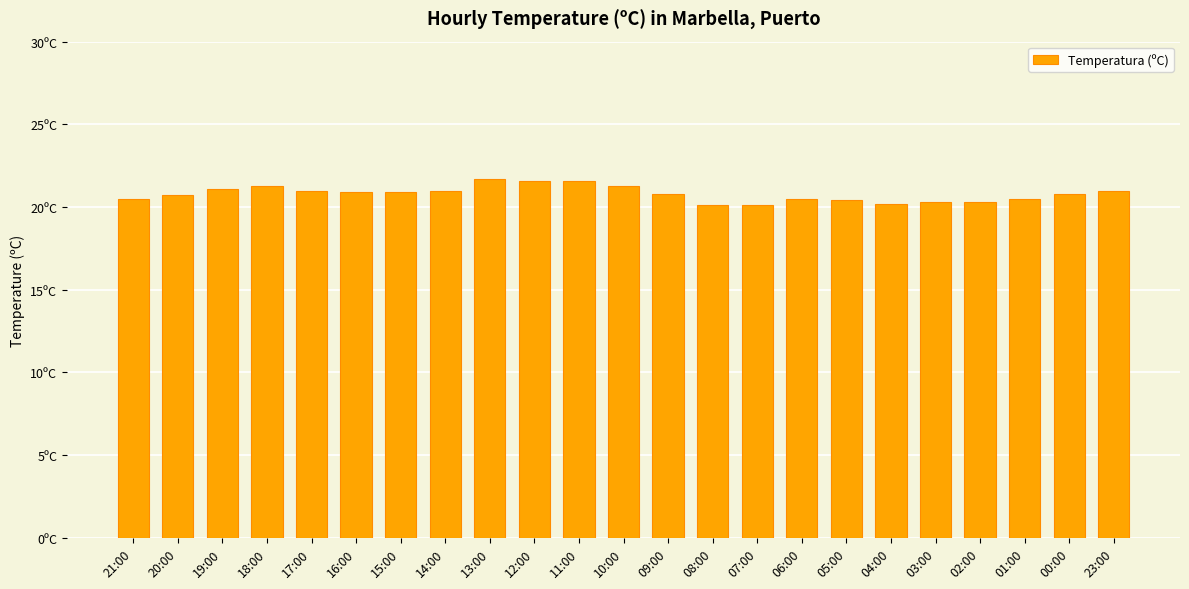

What is the maximum value shown in the chart?

21.7